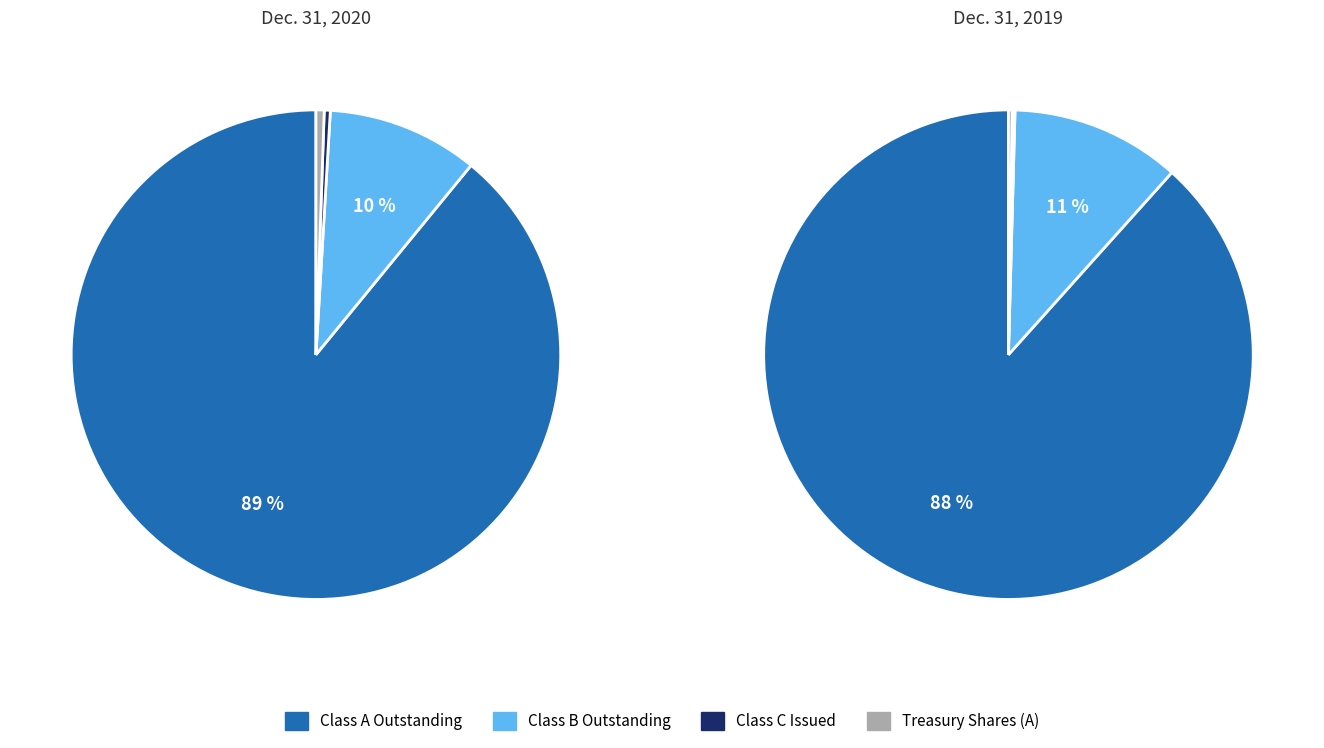

To the nearest percent, what is the average slice percentage?

25%